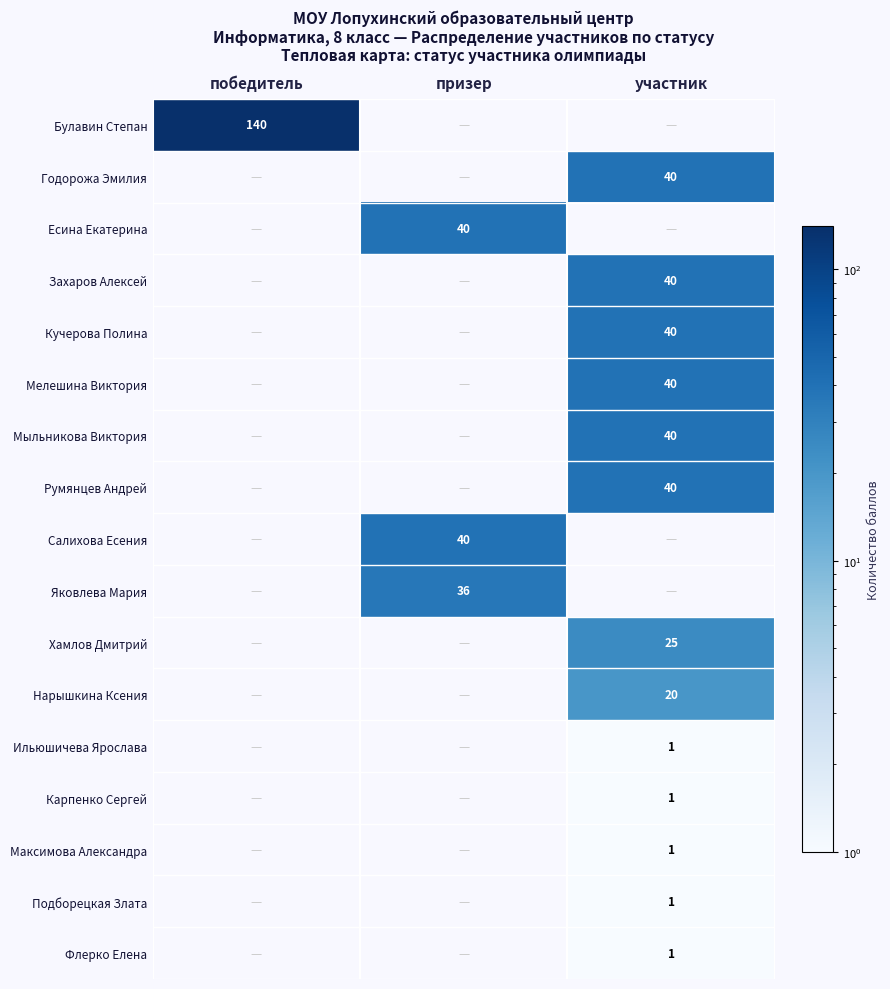

The Мелешина Виктория series shows 40 at участник. True or false?

True